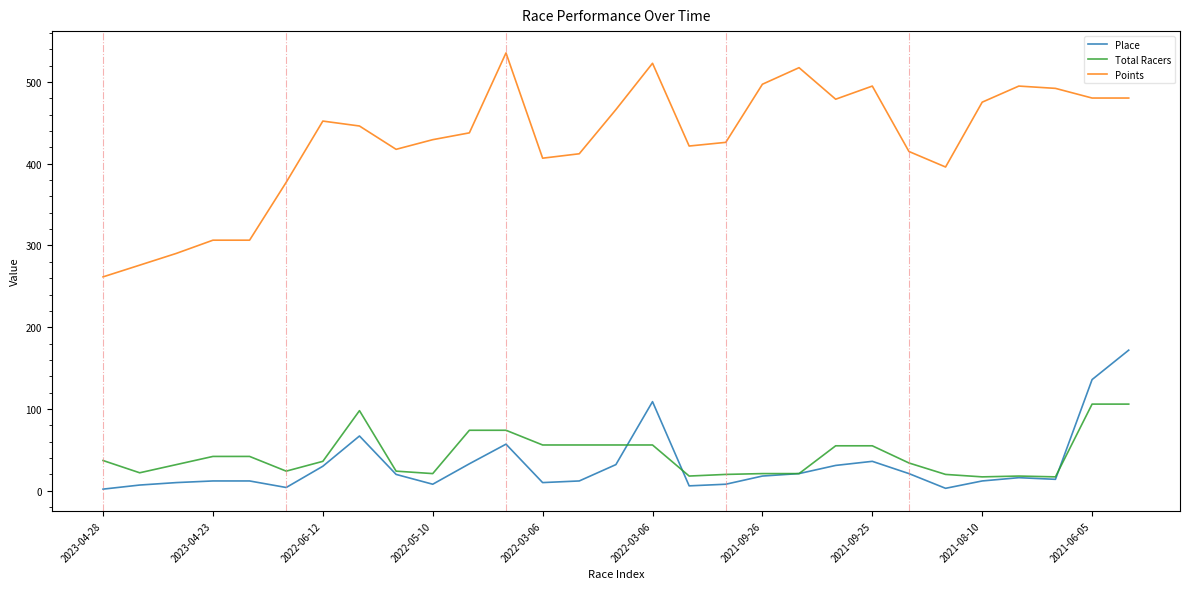

Which series has the largest total across all categories?

Points